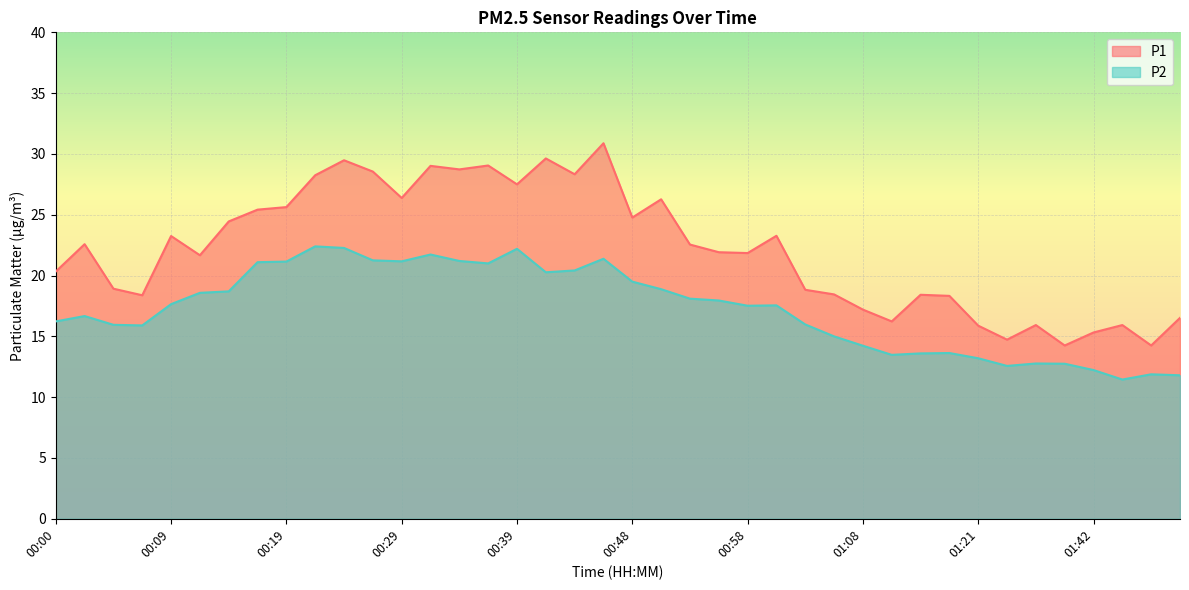

List the labels in order of P2 value, smallest first.

01:45, 01:50, 01:47, 01:42, 01:26, 01:37, 01:35, 01:21, 01:11, 01:13, 01:15, 01:08, 01:06, 00:07, 00:05, 01:03, 00:00, 00:02, 00:58, 01:01, 00:09, 00:56, 00:53, 00:12, 00:14, 00:51, 00:48, 00:41, 00:43, 00:36, 00:17, 00:19, 00:29, 00:34, 00:26, 00:46, 00:31, 00:39, 00:24, 00:22